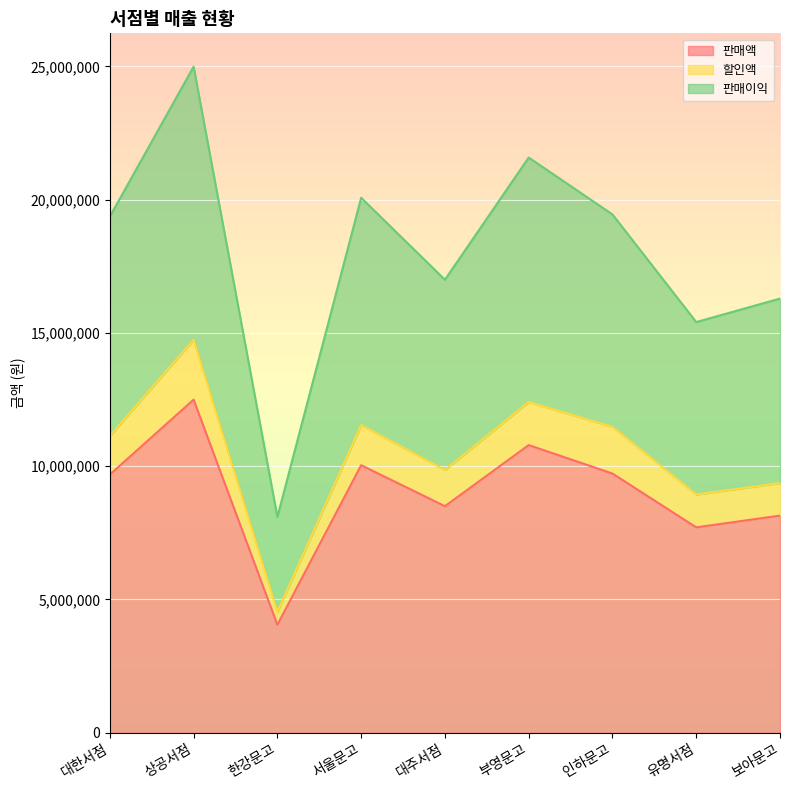

True or false: 판매액 has a value of 6396002 at 한강문고.

False